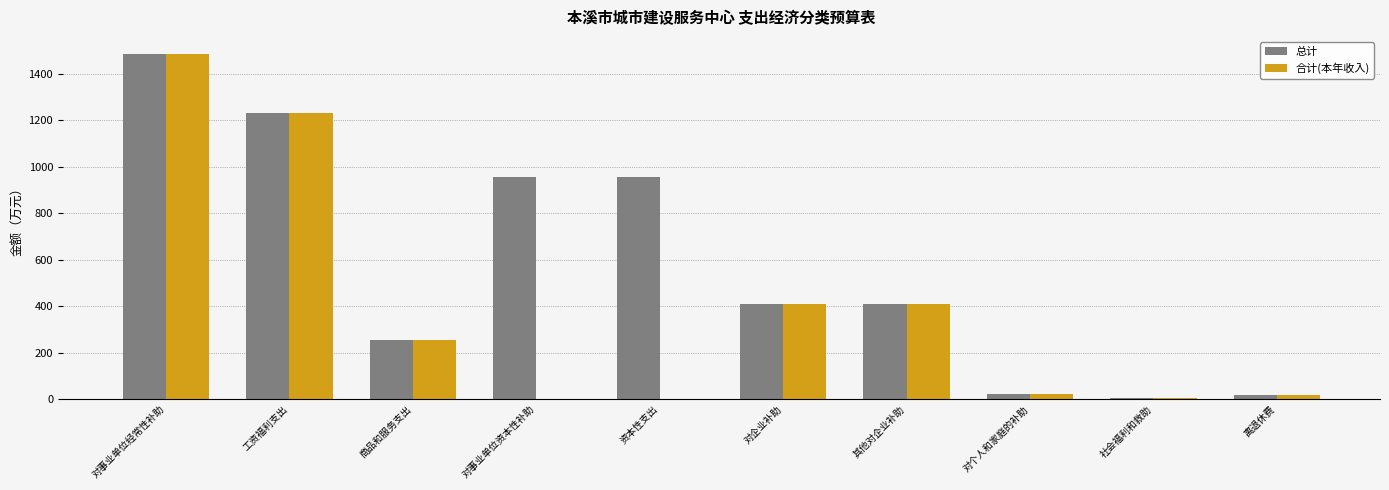

At which category does the chart reach its peak across all series?

对事业单位经常性补助